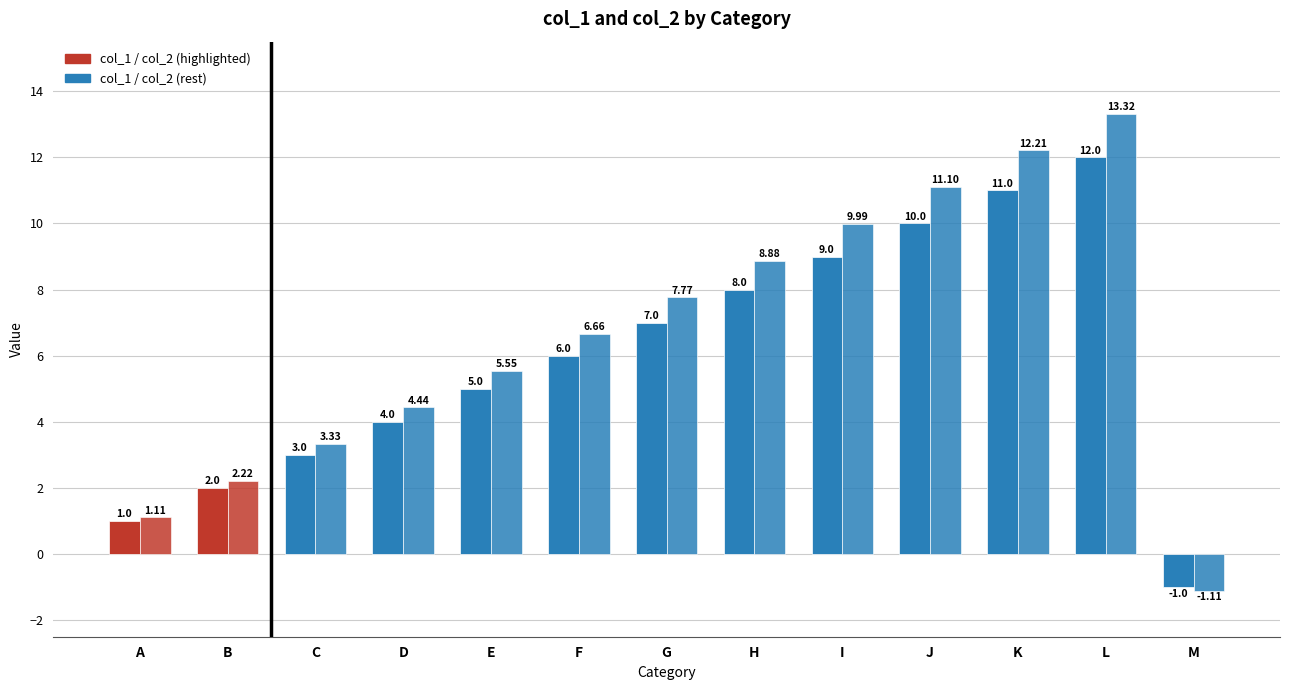

How many data points does each series have?

13